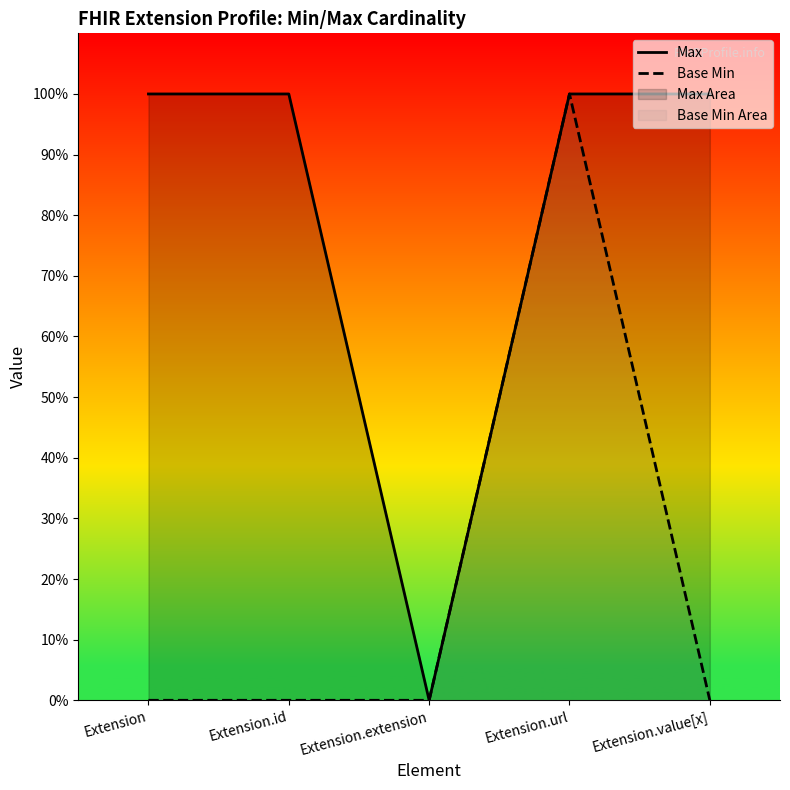

Which category has the highest value across all series?

Extension